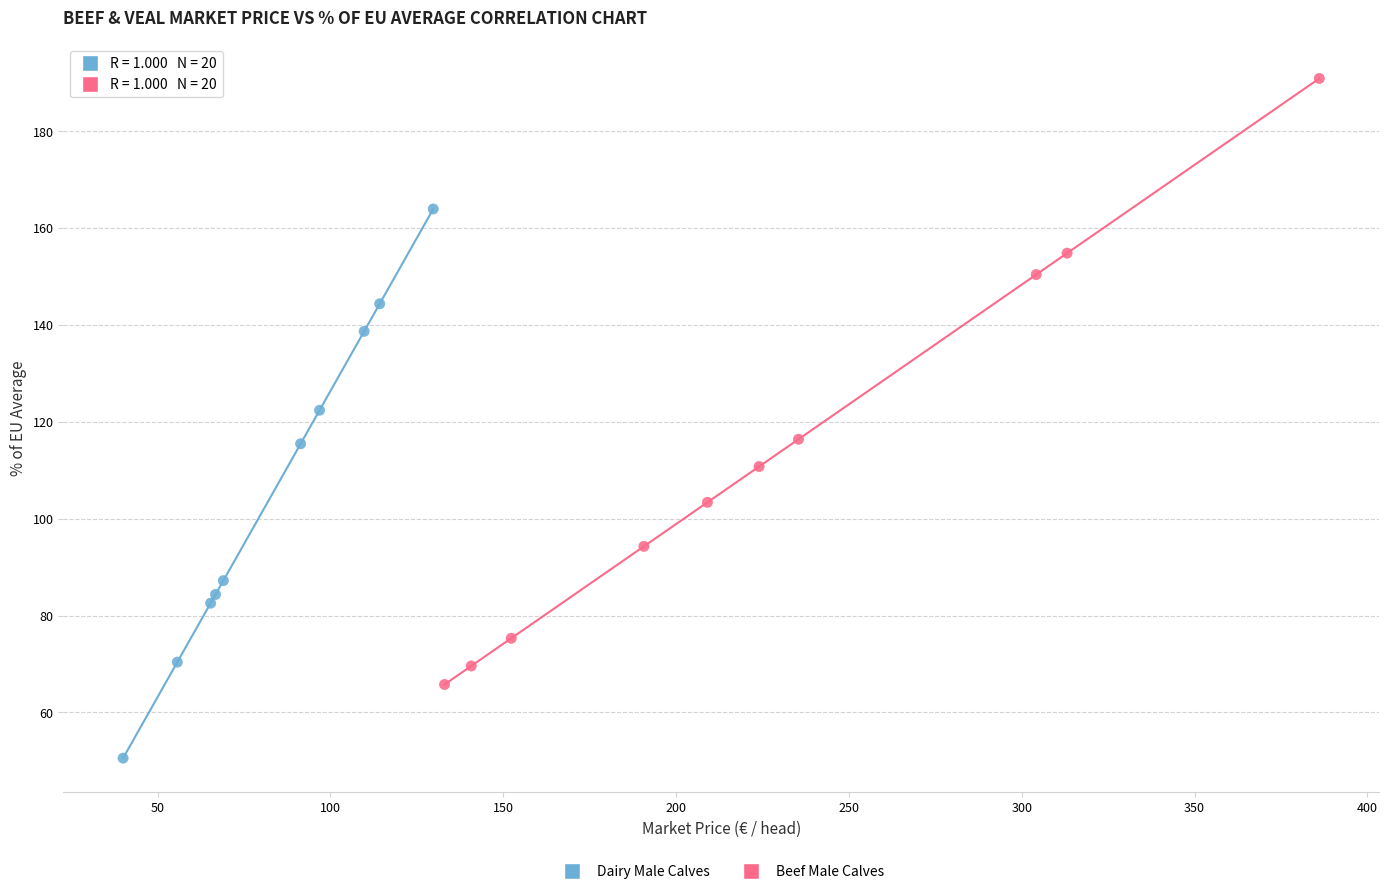

Which series has the widest spread of Y values?

Beef Male Calves